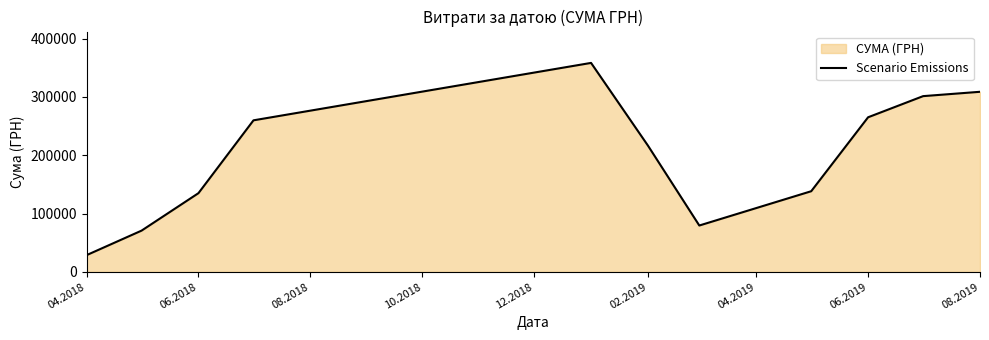

What is the difference between the maximum and minimum values?

329650.6